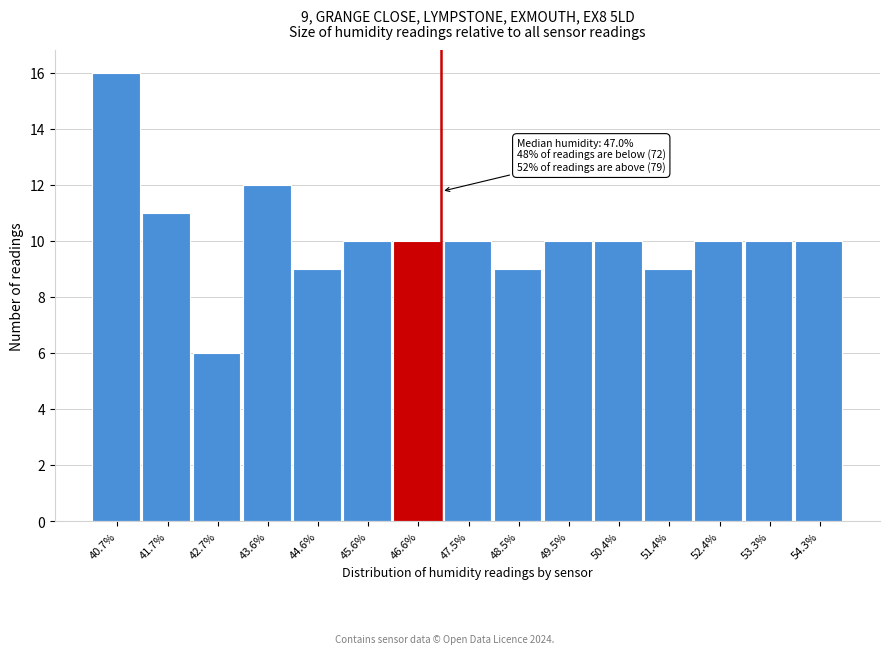

Which range on the x-axis has the tallest bar?

40.25 to 41.22